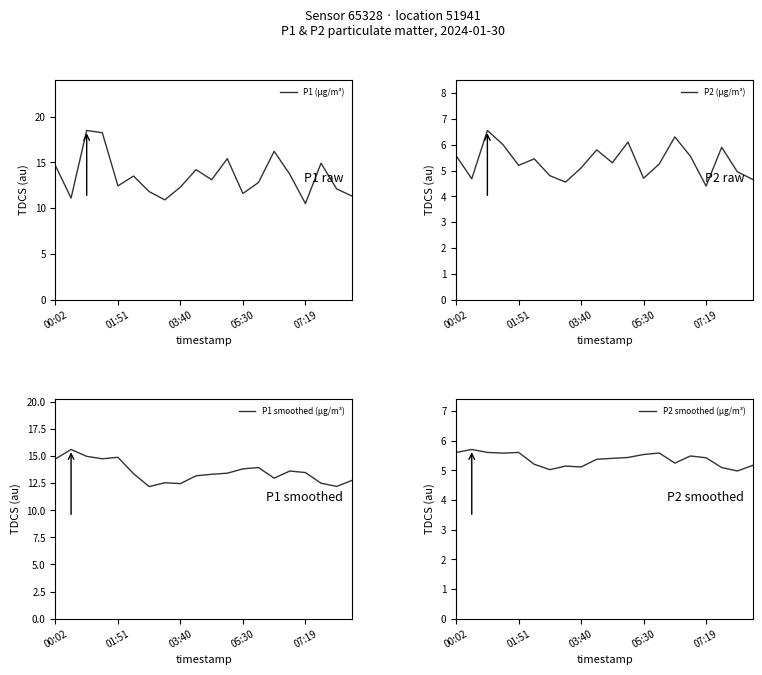

At which label does P1 (μg/m³) first exceed 13?

00:02